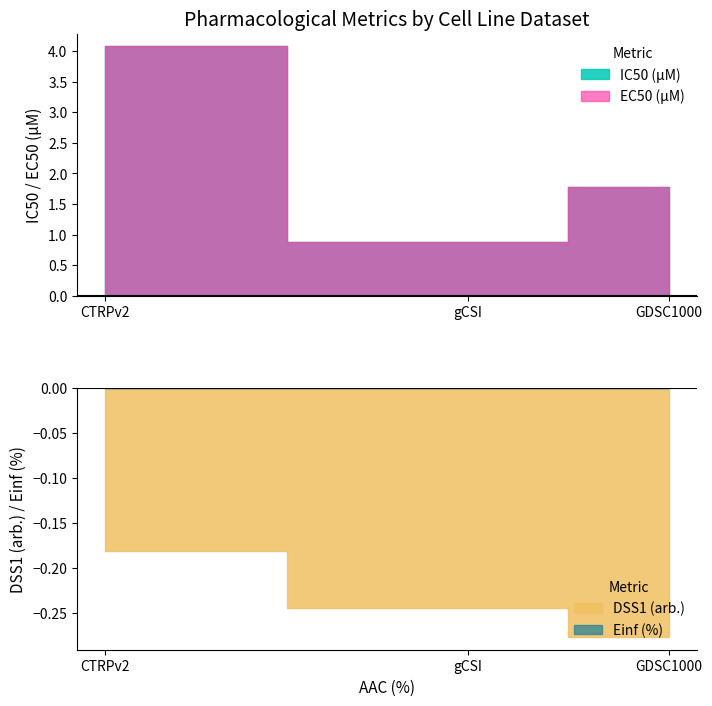

What are all the series names shown in the legend?

IC50 (µM), EC50 (µM), DSS1 (arb.), Einf (%)